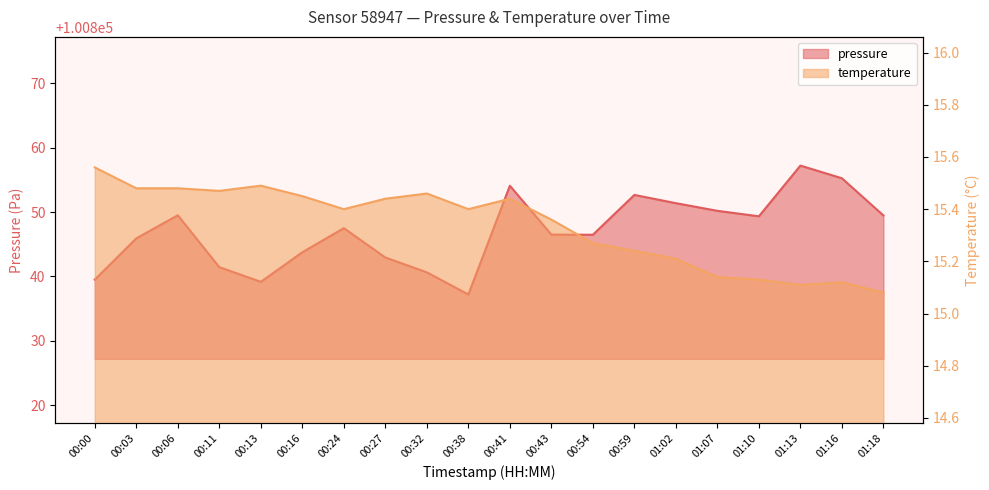

What is the difference between the temperature values at 00:13 and 00:41?

0.1